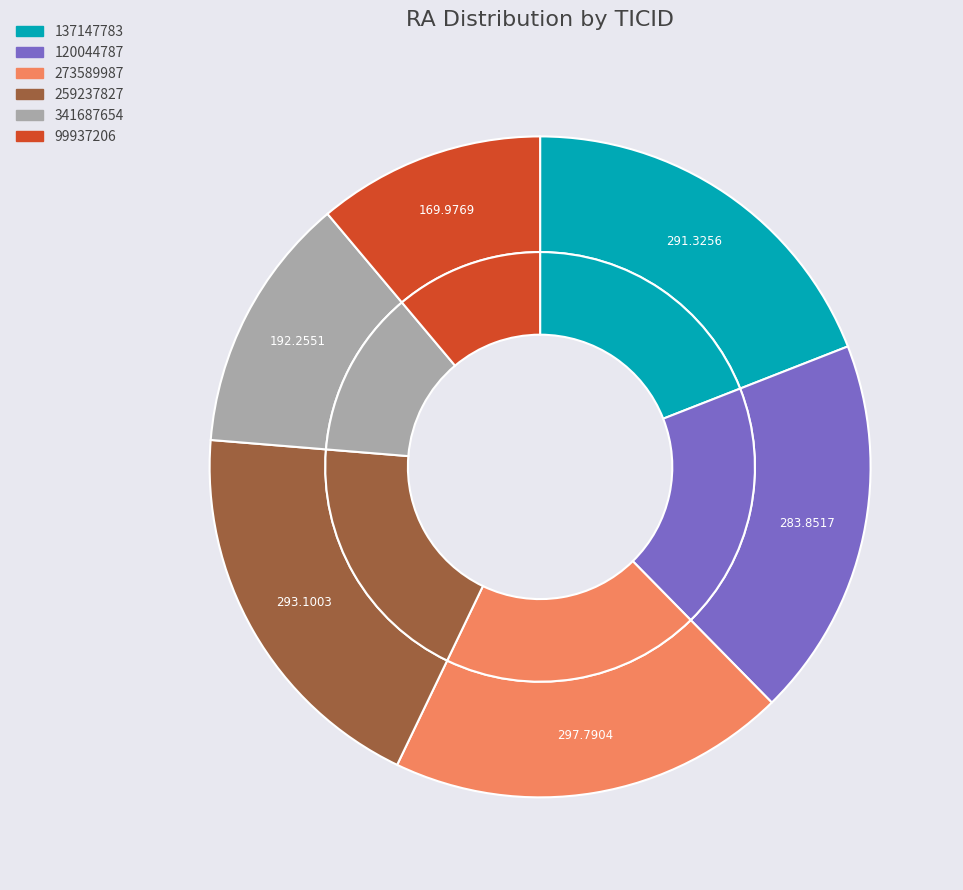

What portion of the pie excludes 99937206?

88.9%